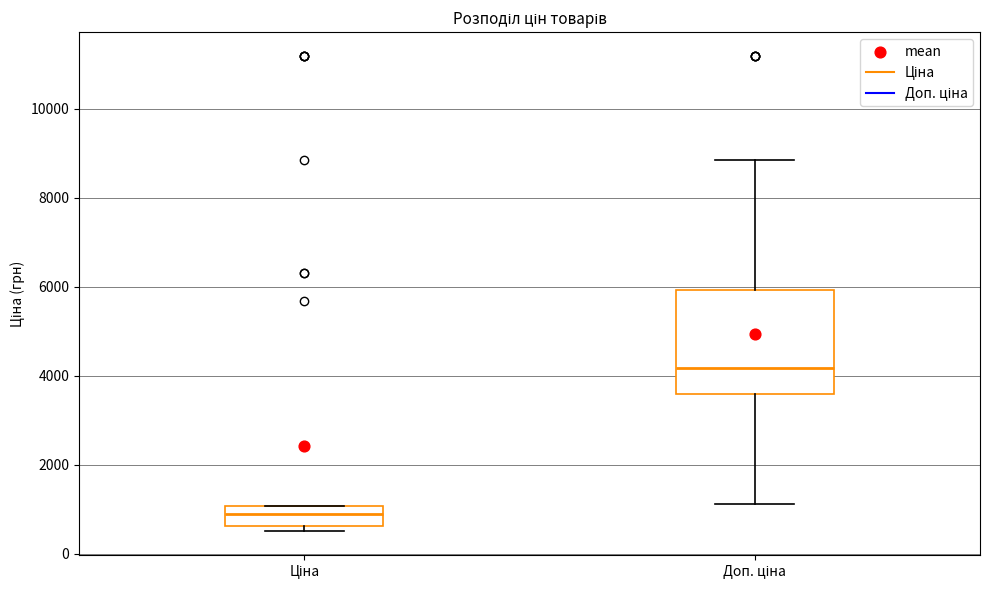

Comparing the boxes themselves (not the whiskers), which one is the tallest?

Доп. ціна